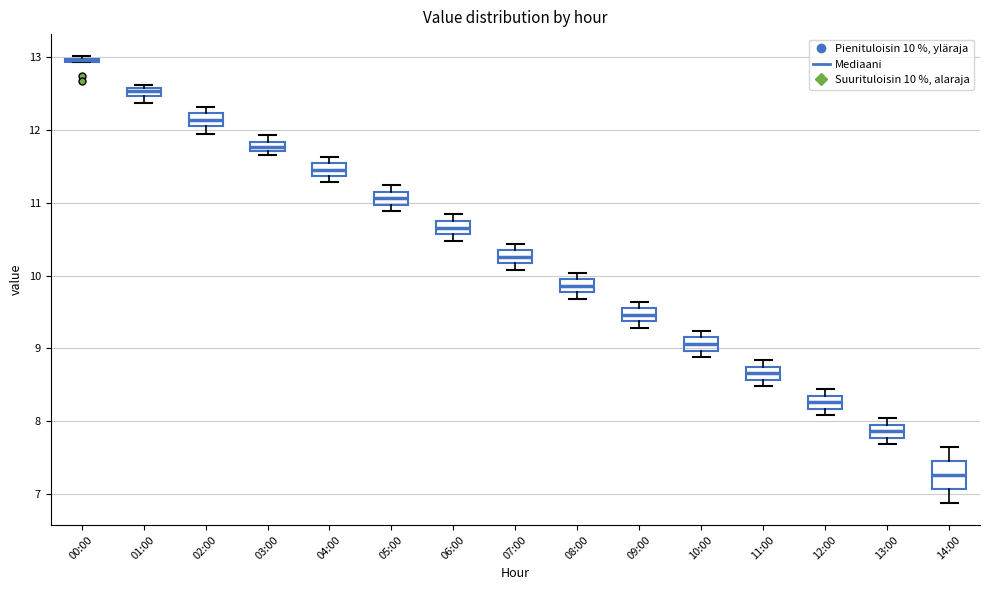

Which box is the tallest, from its lower edge to its upper edge?

14:00